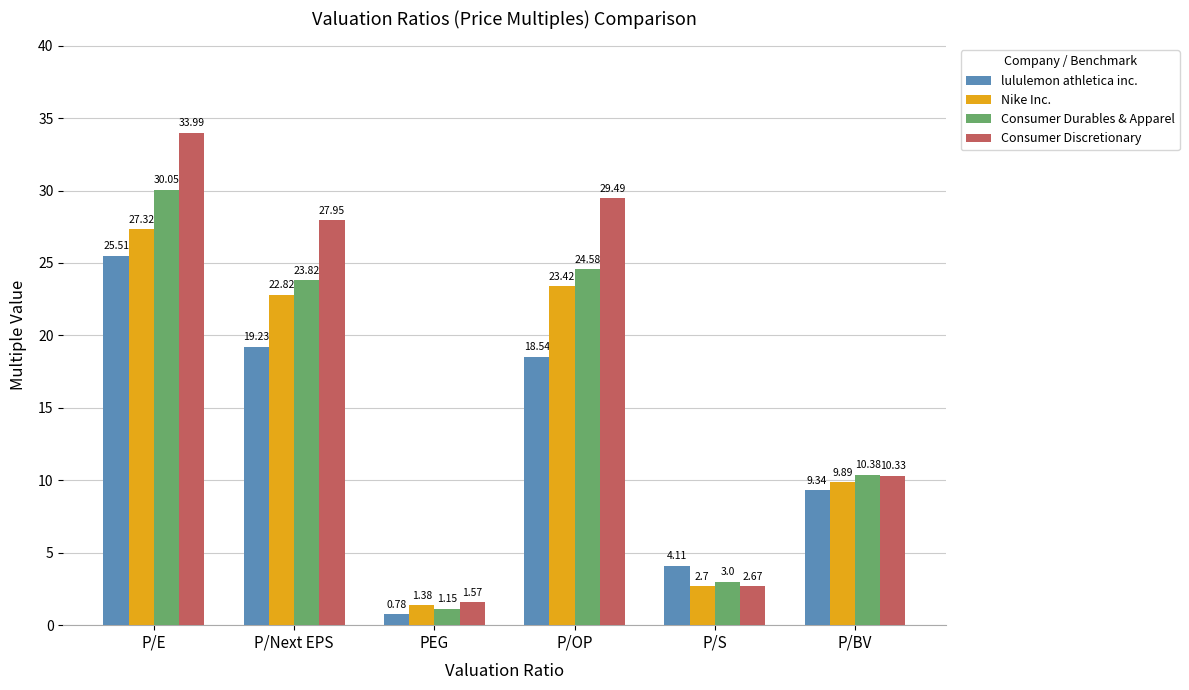

What is the maximum value for Consumer Discretionary?

34.0